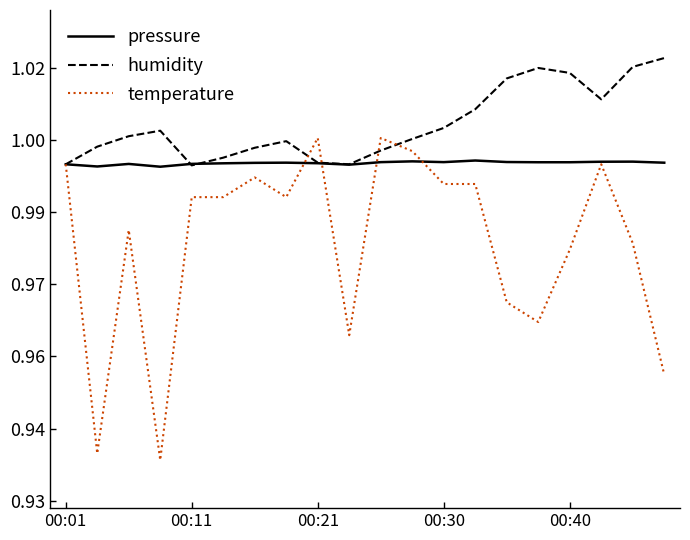

What are all the series names shown in the legend?

pressure, humidity, temperature